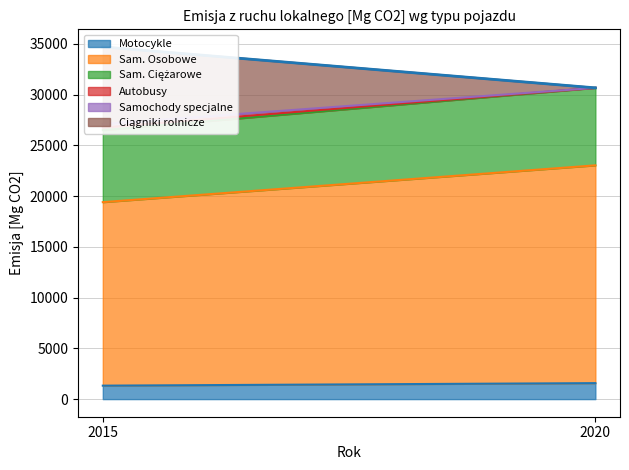

At 2020, list the series in order from largest to smallest.

Sam. Osobowe, Sam. Ciężarowe, Motocykle, Autobusy, Samochody specjalne, Ciągniki rolnicze